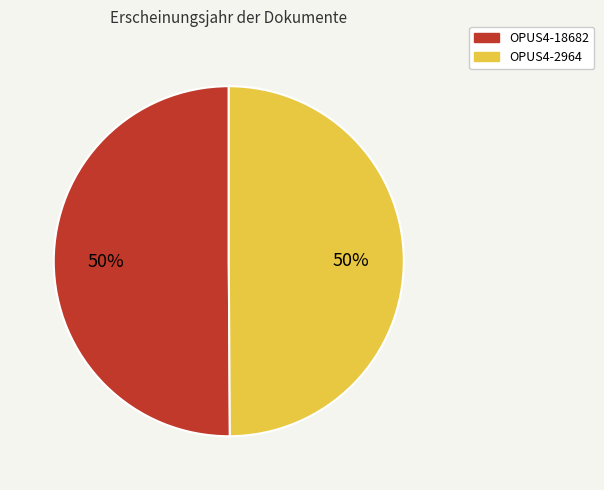

To the nearest percent, what is the average slice percentage?

50%